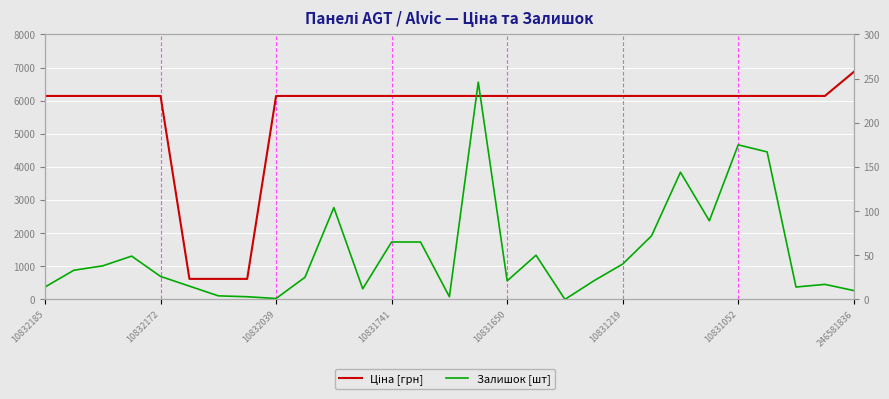

What is the value of the Ціна [грн] point at the 18th from the left?

6143.2